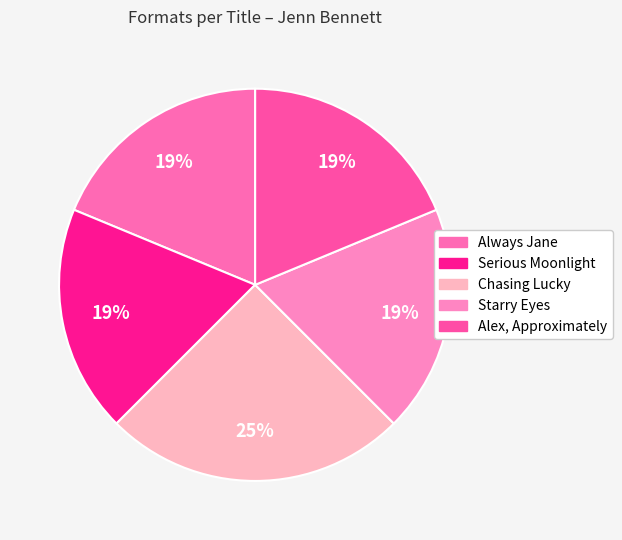

What is the ratio of the value at Starry Eyes to the value at Alex, Approximately?

1.0